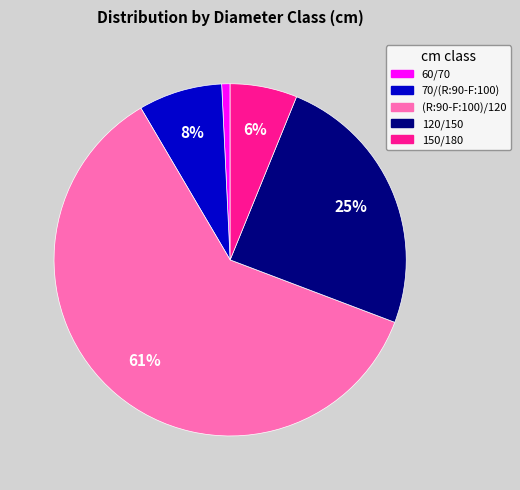

Is 150/180 the majority of the pie?

No